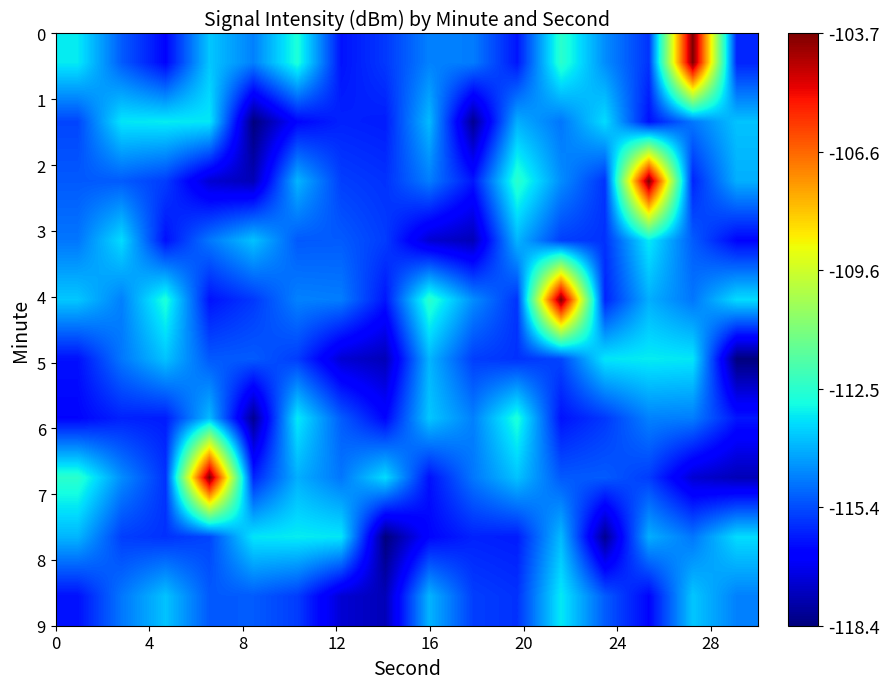

At how many categories does at least one series exceed -111?

4